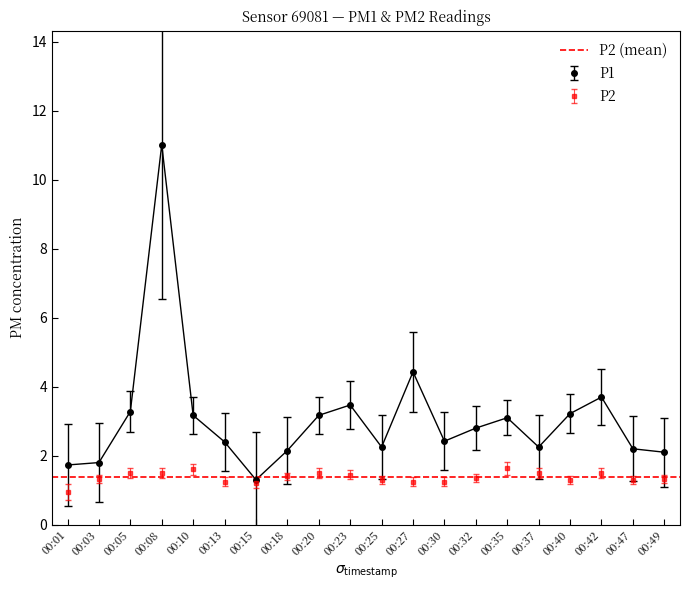

Which series has the widest spread of values?

P1